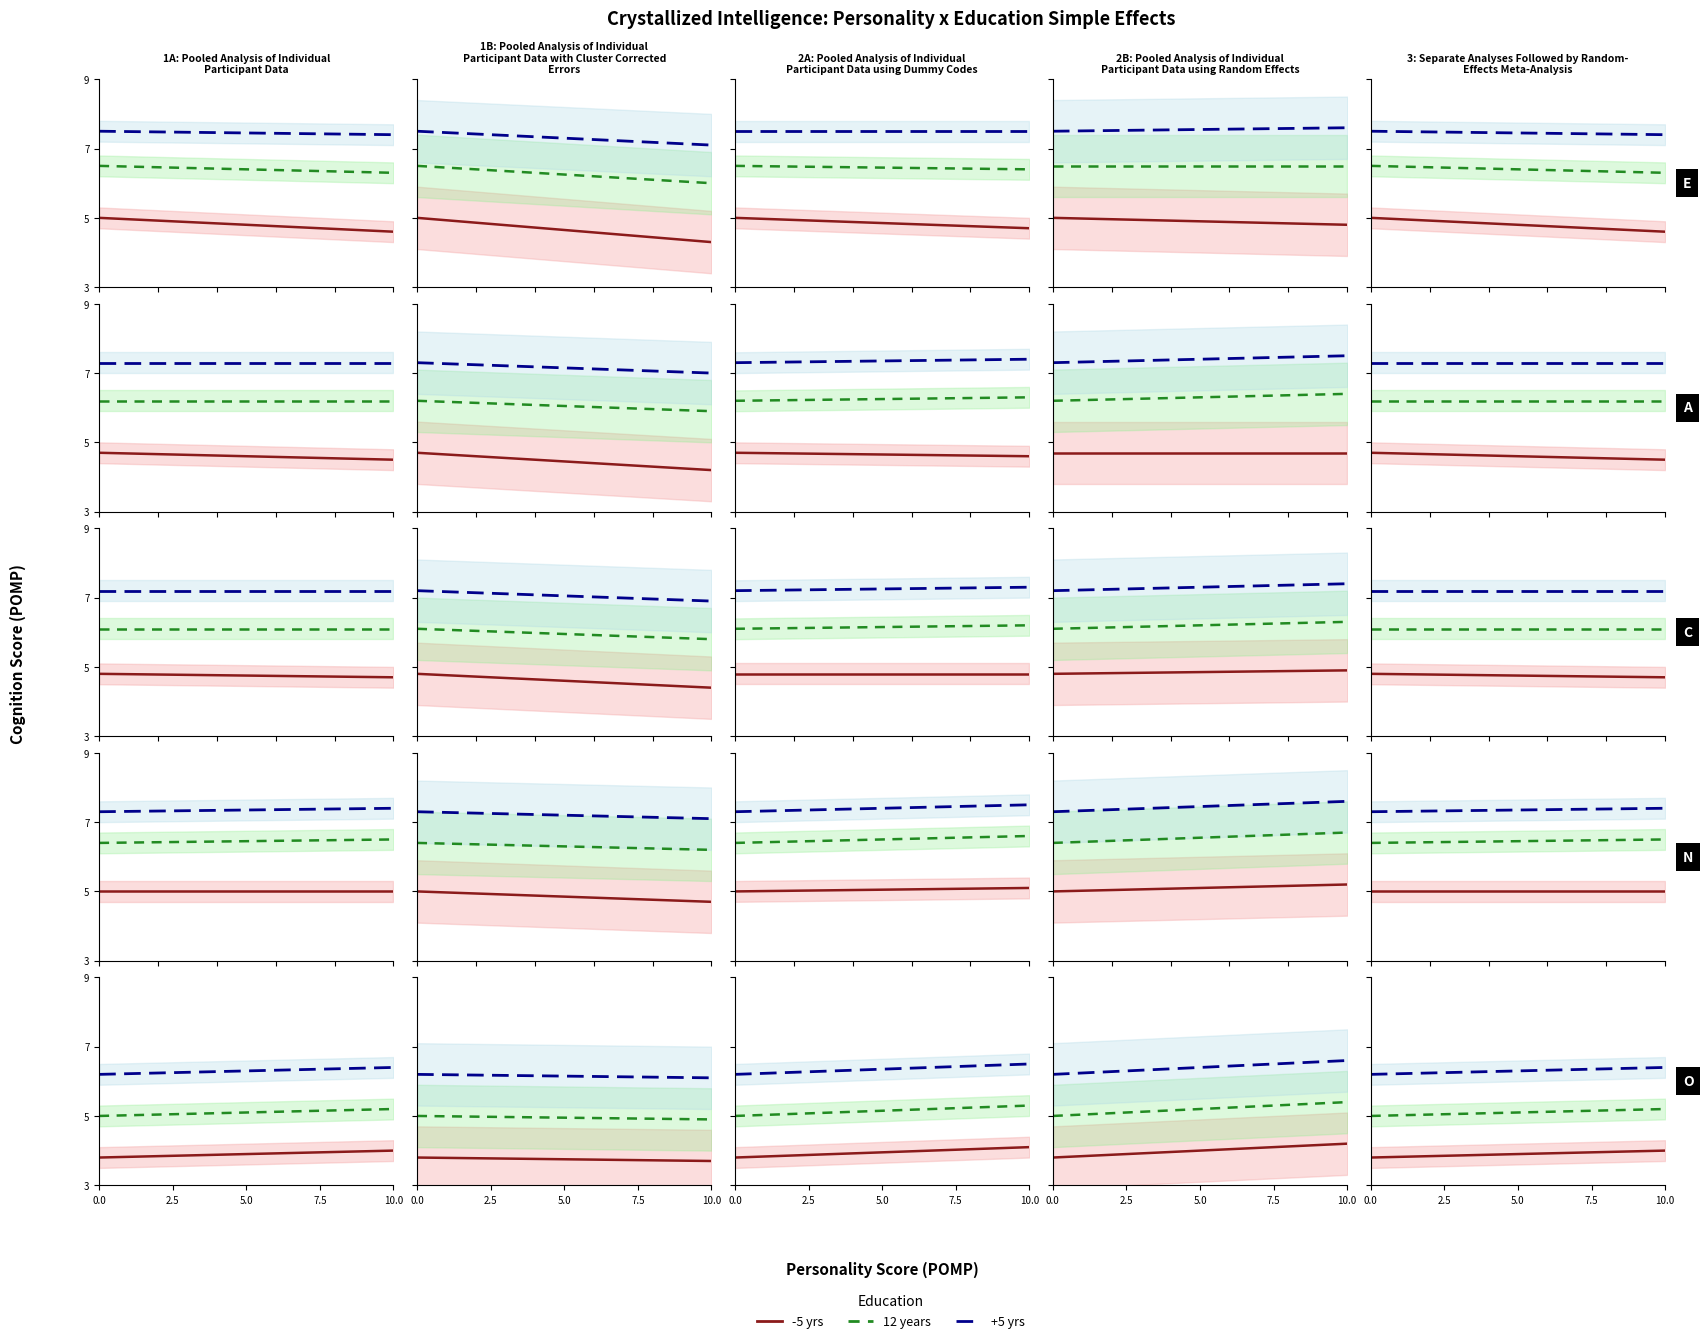

List the series in order of their peak value, lowest first.

-5 yrs, 12 years, +5 yrs